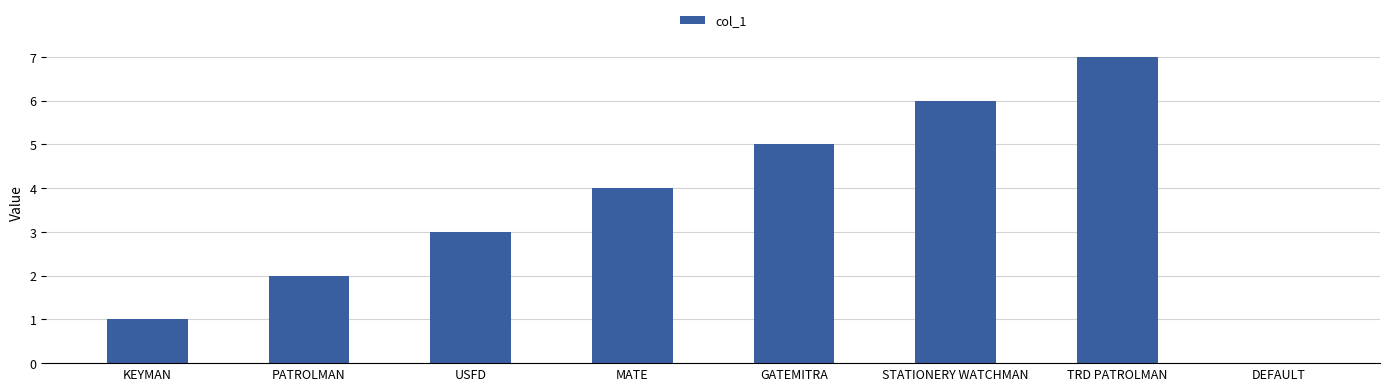

Between GATEMITRA and USFD, which is larger?

GATEMITRA